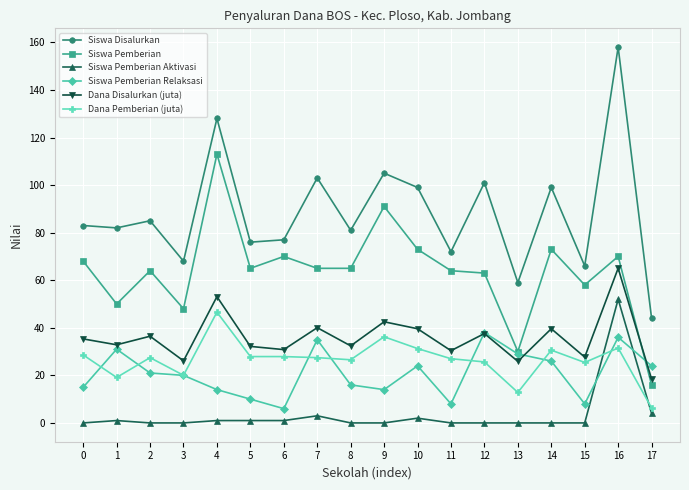

At 9, list the series in order from smallest to largest.

Siswa Pemberian Aktivasi, Siswa Pemberian Relaksasi, Dana Pemberian (juta), Dana Disalurkan (juta), Siswa Pemberian, Siswa Disalurkan